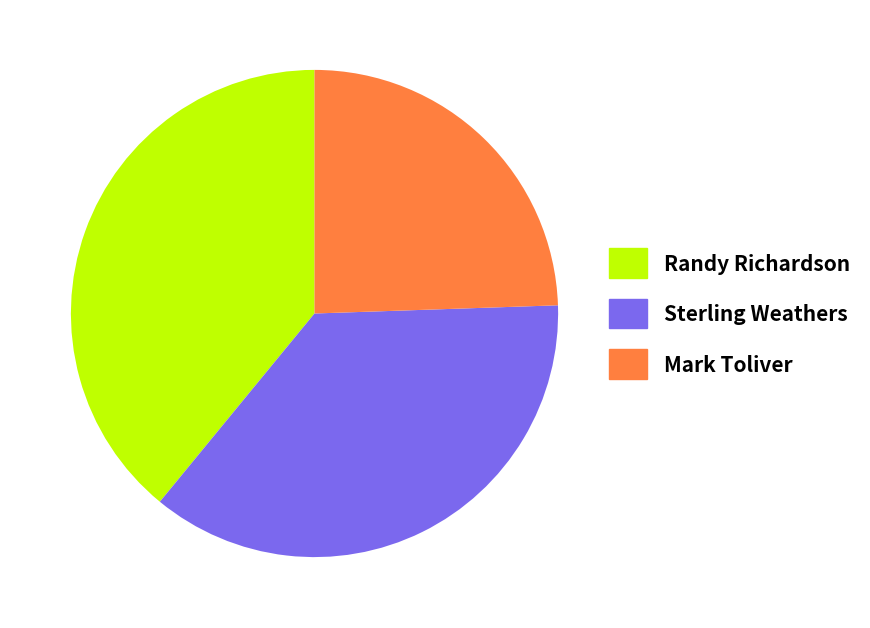

Do Randy Richardson and Sterling Weathers together represent more than half of the pie?

Yes